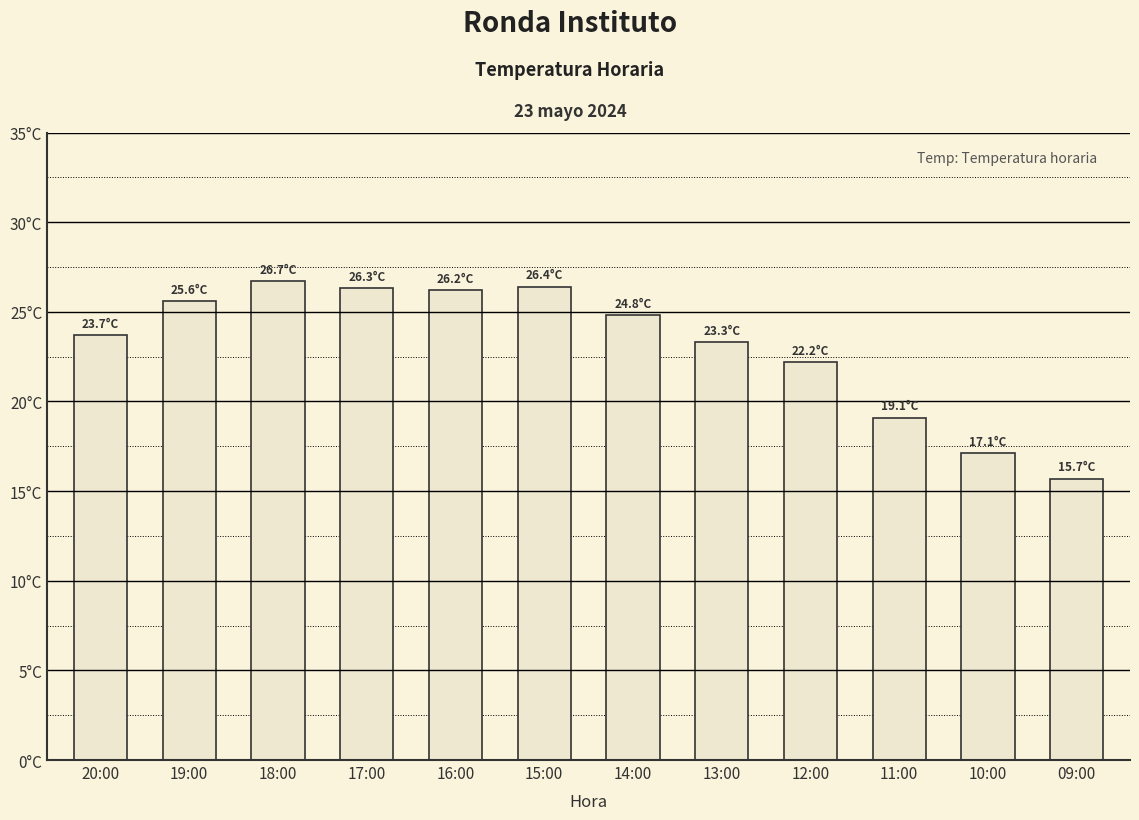

What is the smallest value displayed?

15.7